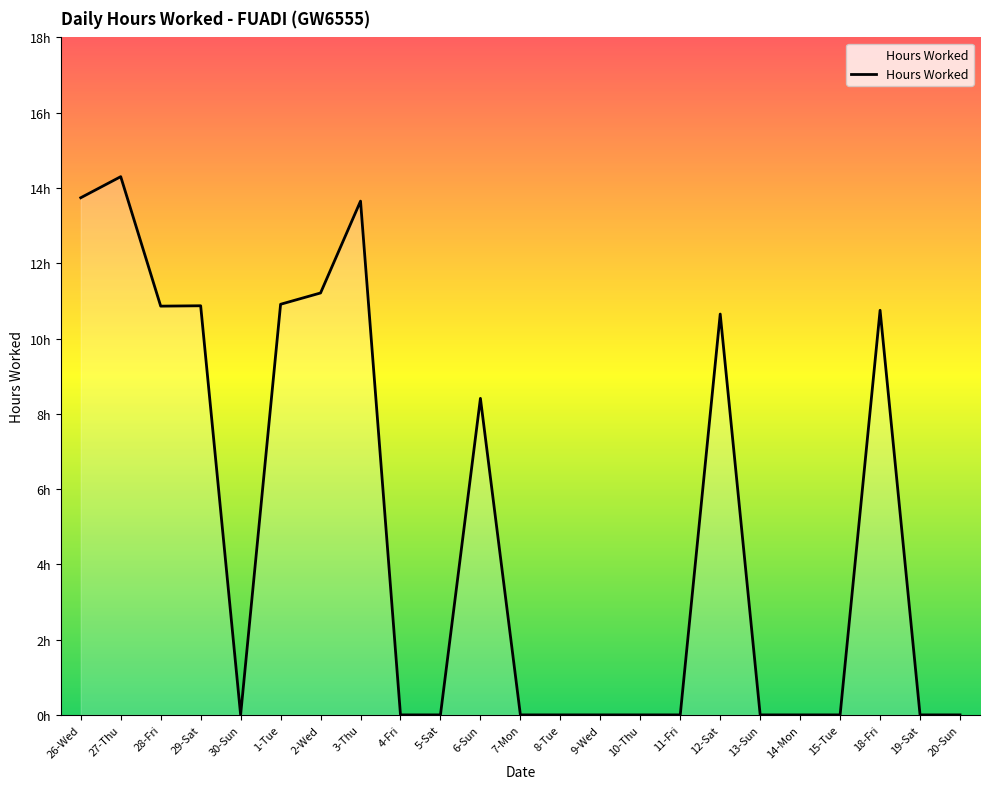

At which category does the data reach its first local valley?

28-Fri